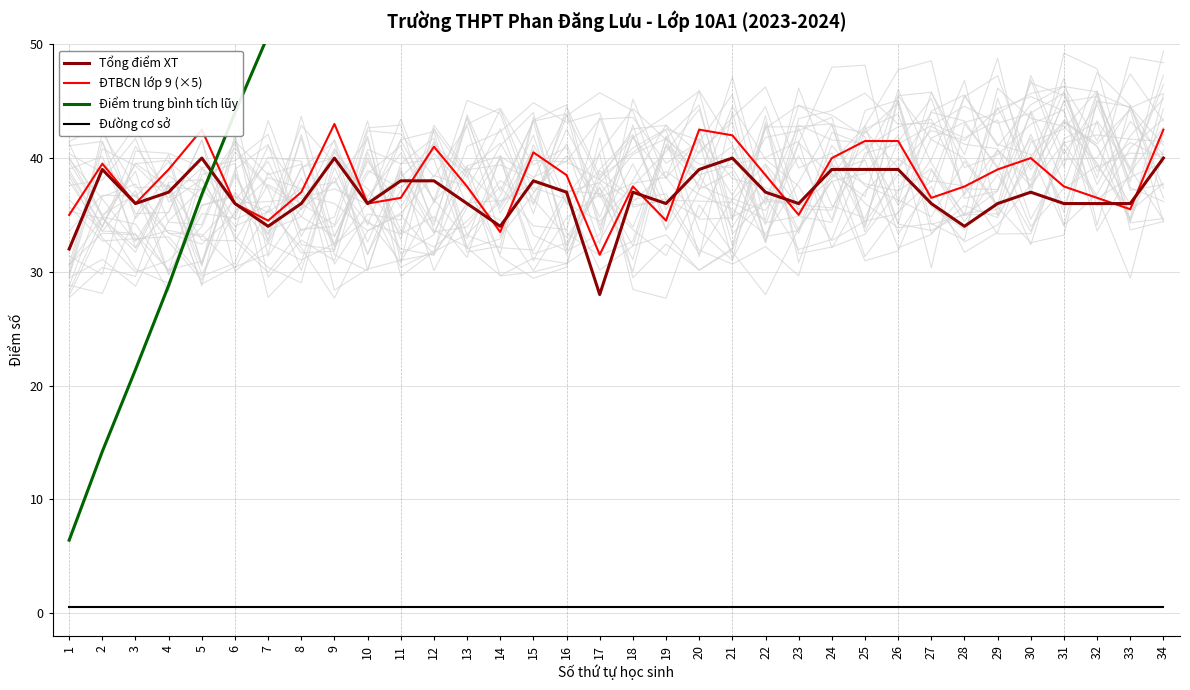

Which category has the highest value in the Tổng điểm XT series?

5